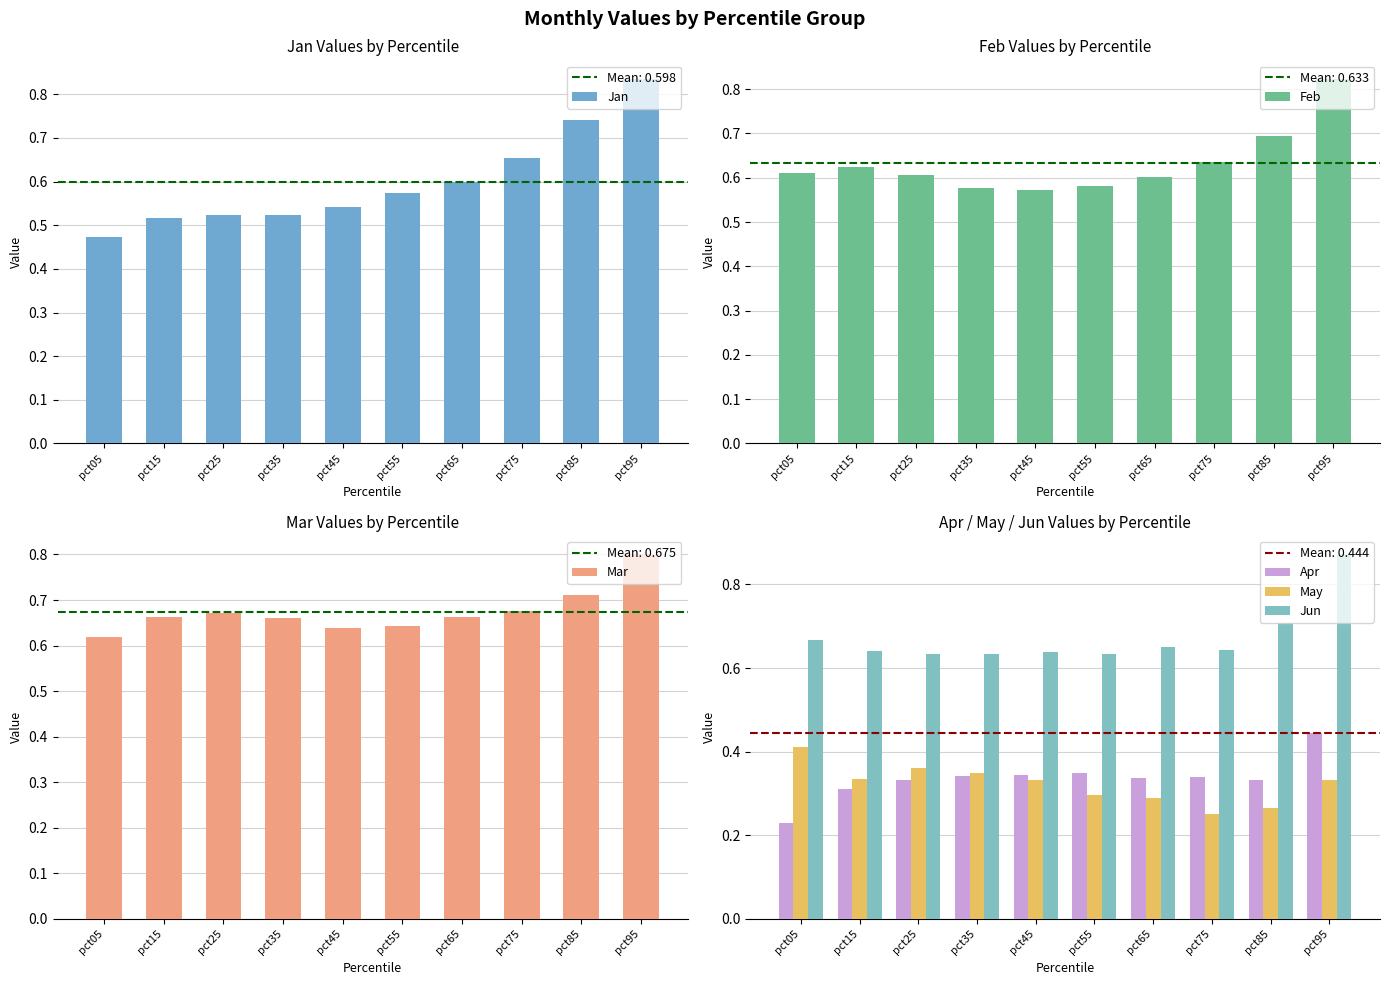

How many Mar values are between 0 and 1?

10